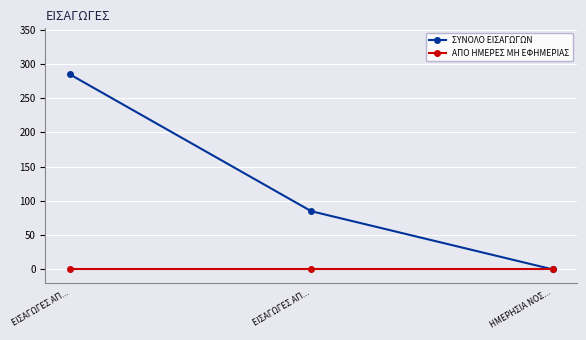

True or false: ΑΠΟ ΗΜΕΡΕΣ ΜΗ ΕΦΗΜΕΡΙΑΣ has a value of 0 at ΕΙΣΑΓΩΓΕΣ ΑΠ....

True